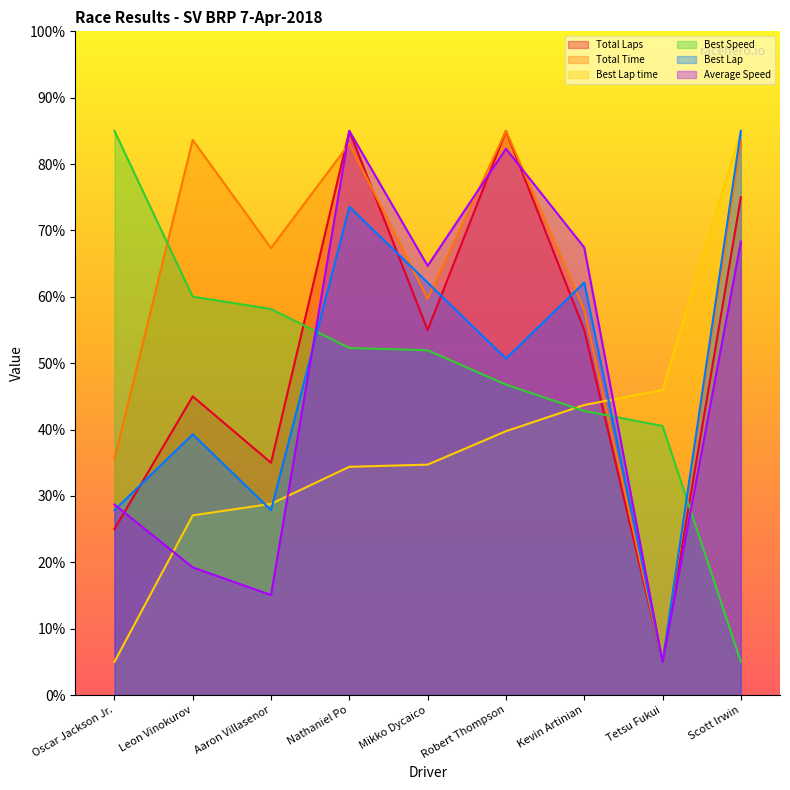

Is it true that Best Lap equals 27.9 at Oscar Jackson Jr.?

True